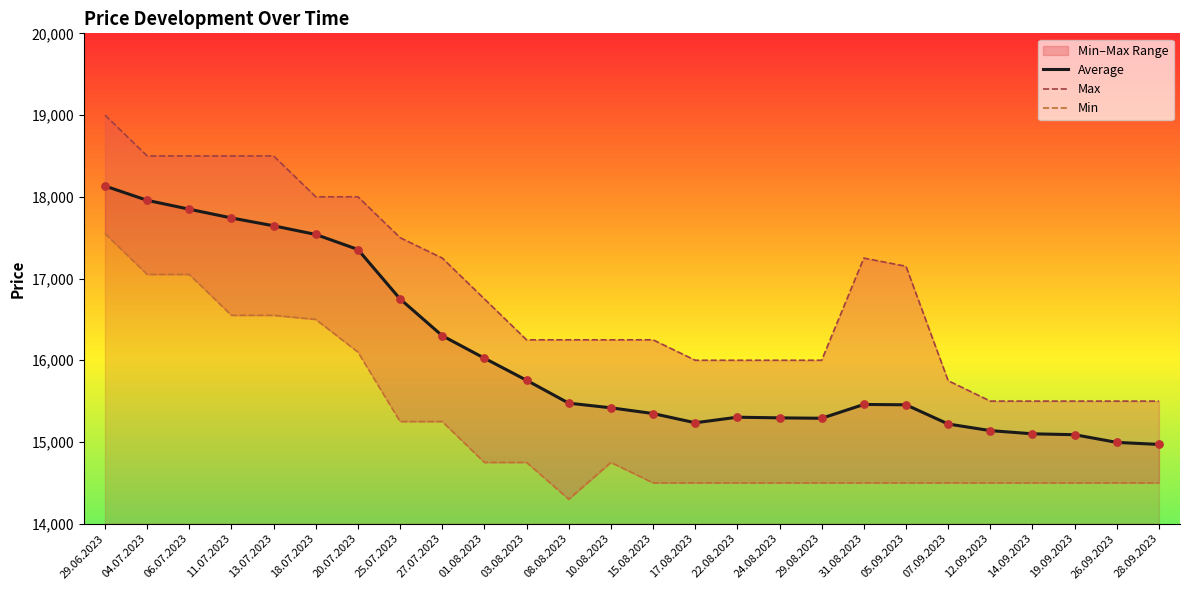

Which series contains the highest Y value?

Max